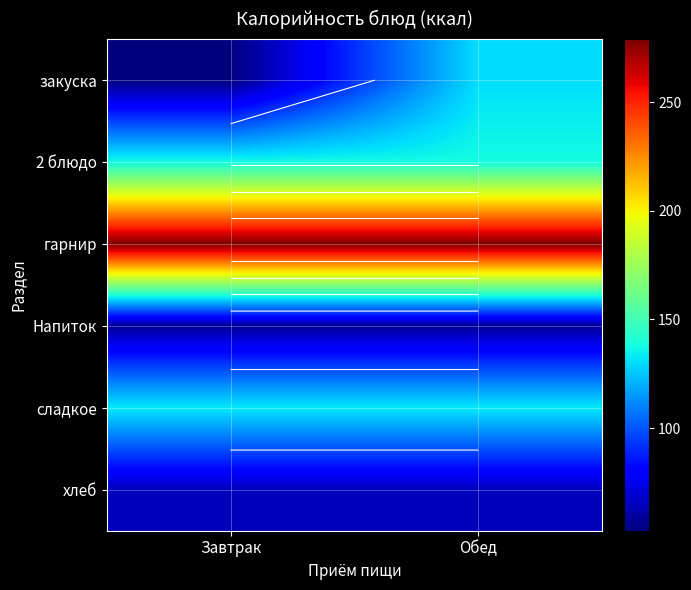

List the labels in order of хлеб value, largest first.

Завтрак, Обед